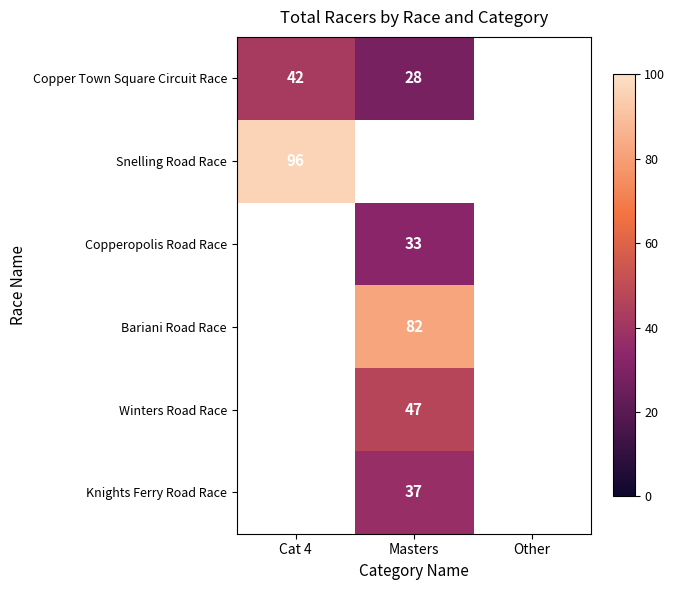

Is it true that Copper Town Square Circuit Race equals 59 at Cat 4?

False